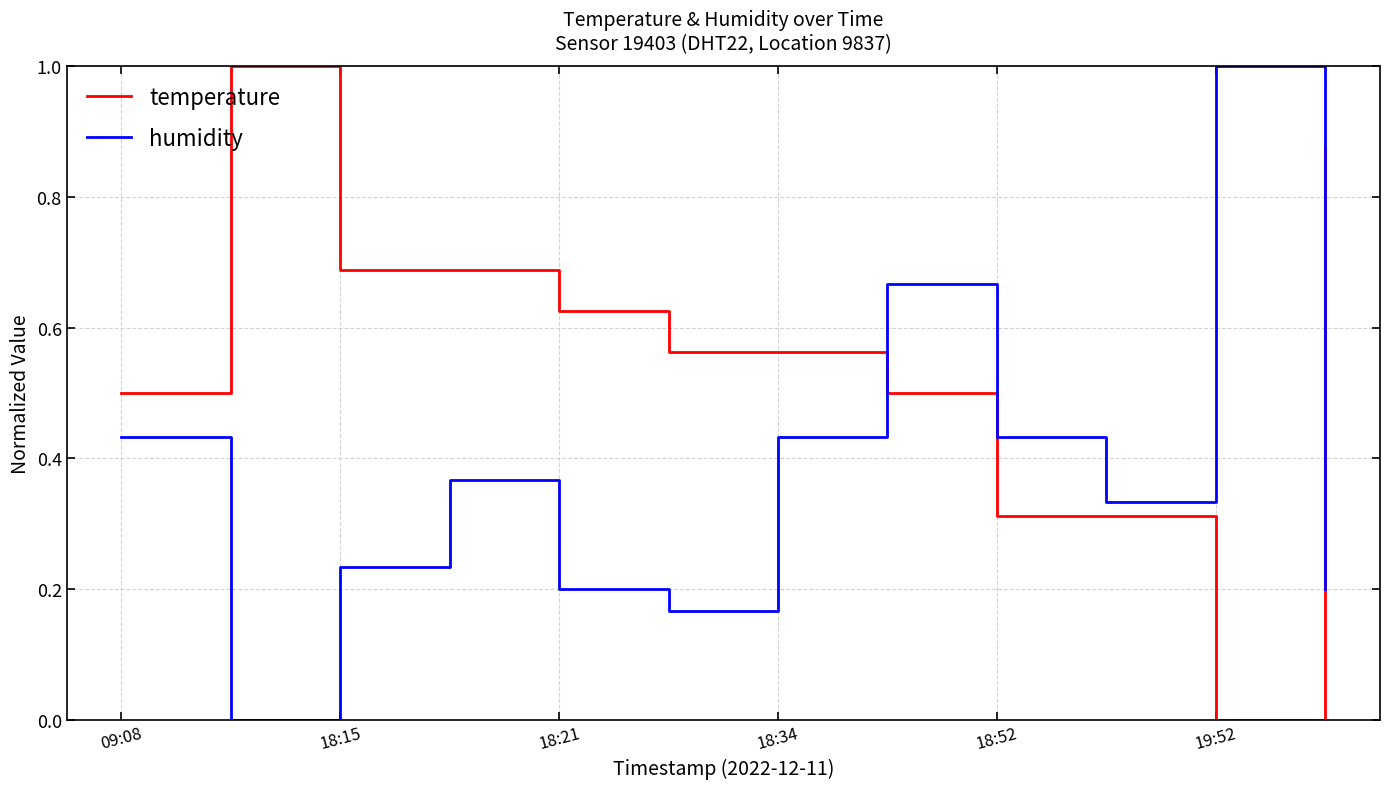

How many categories are shown in the chart?

12